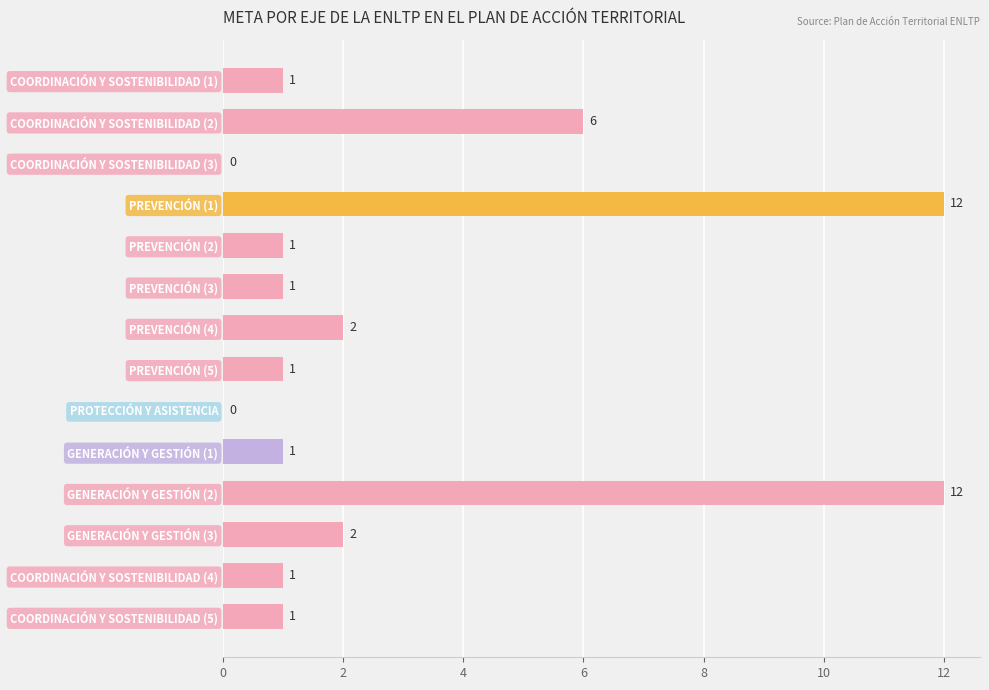

Is it true that the value at COORDINACIÓN Y SOSTENIBILIDAD (2) is 2?

False